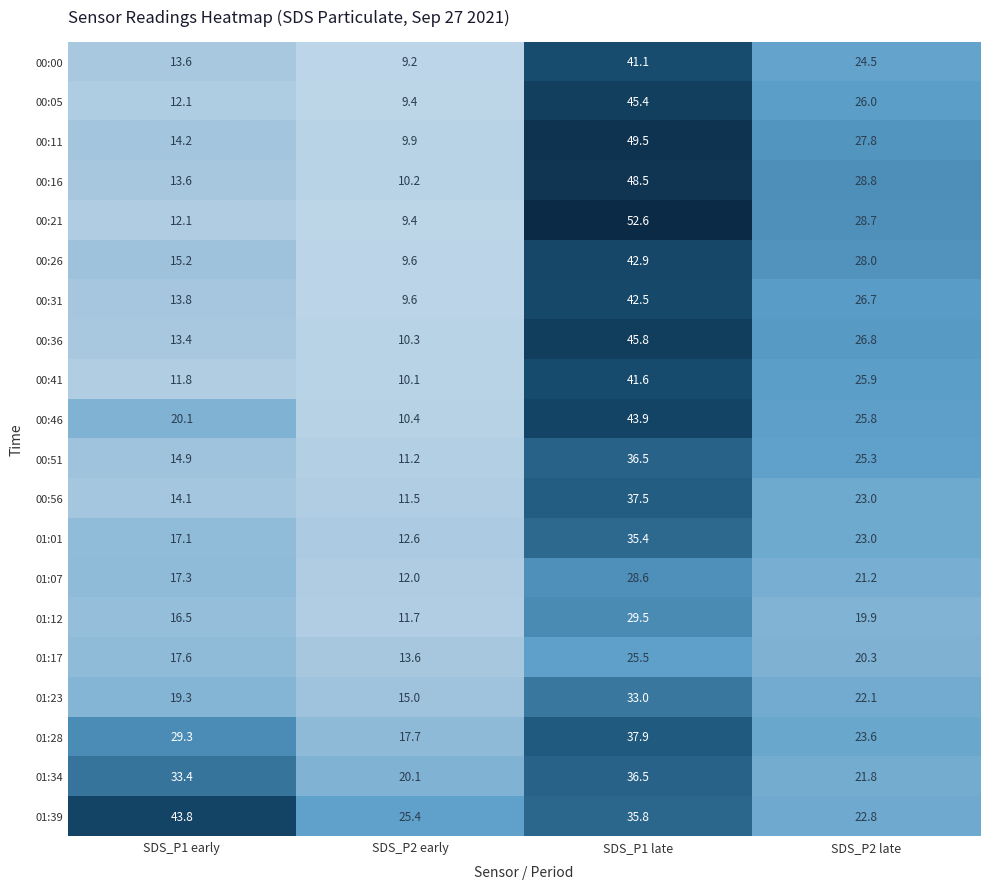

Which label corresponds to the smallest value in the chart?

SDS_P2 early